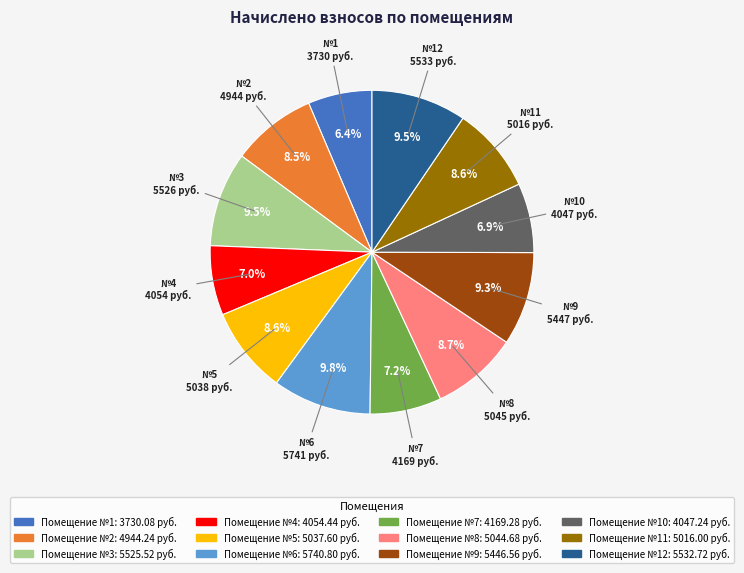

Is there any slice that represents more than half of the pie?

No